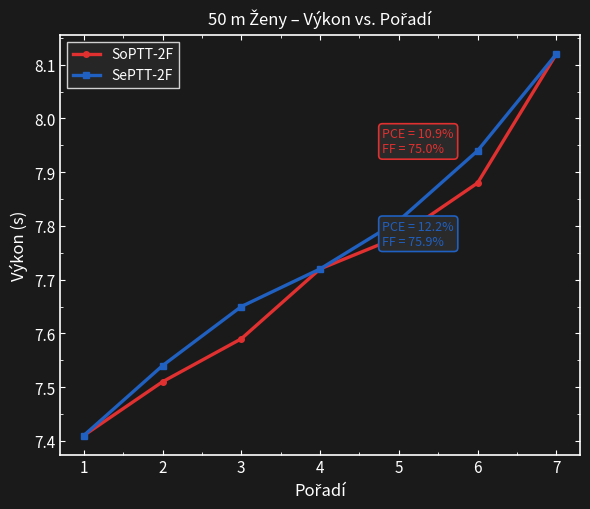

List the labels in order of SePTT-2F value, smallest first.

1, 2, 3, 4, 5, 6, 7